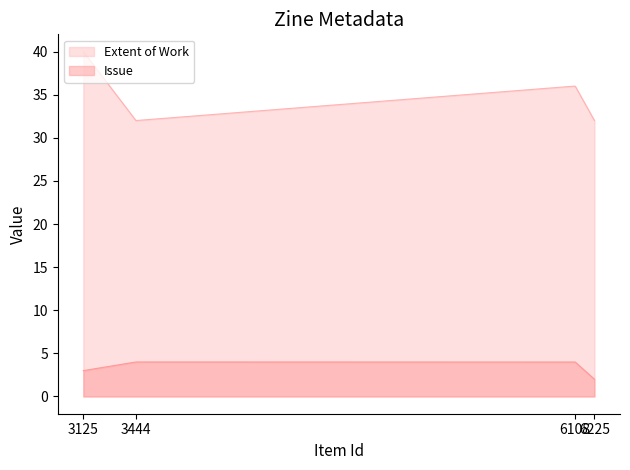

True or false: Extent of Work has more than 2 points higher than both neighbors.

False